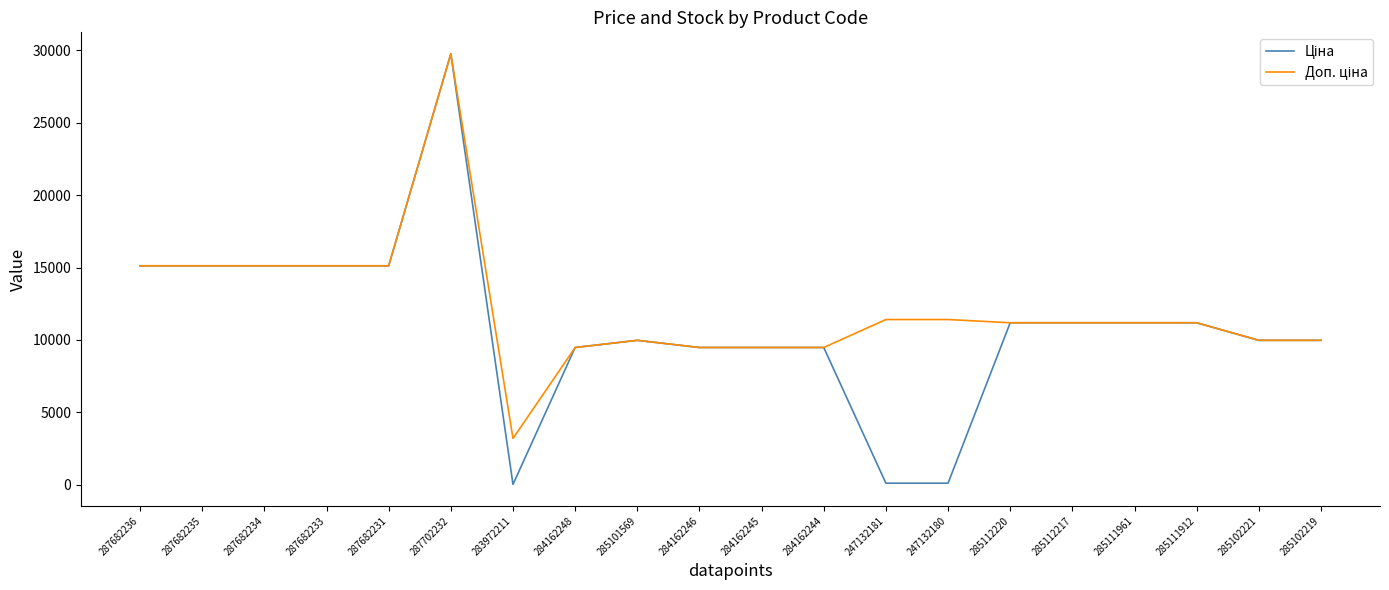

Which category has the highest value across all series?

287702232